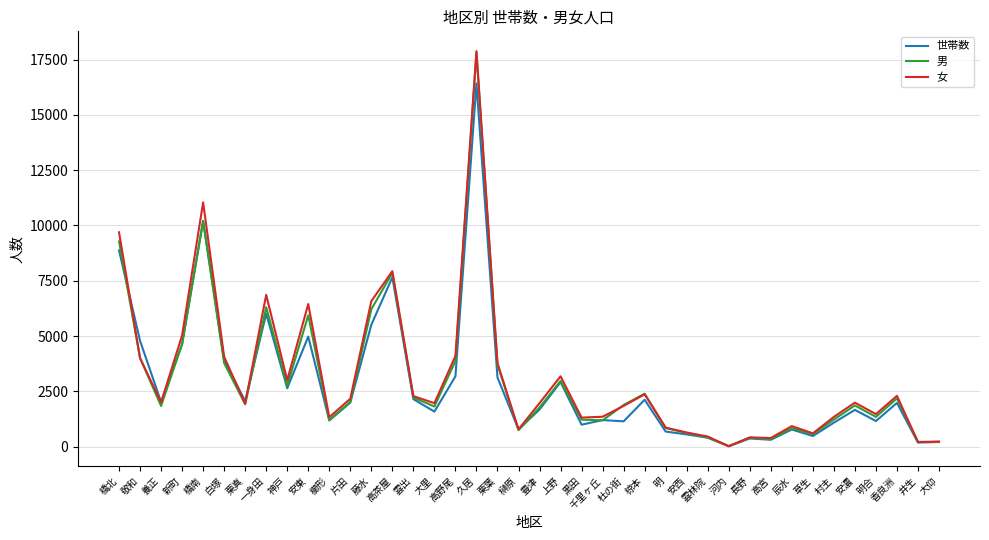

Which category has the lowest value in the 女 series?

河内